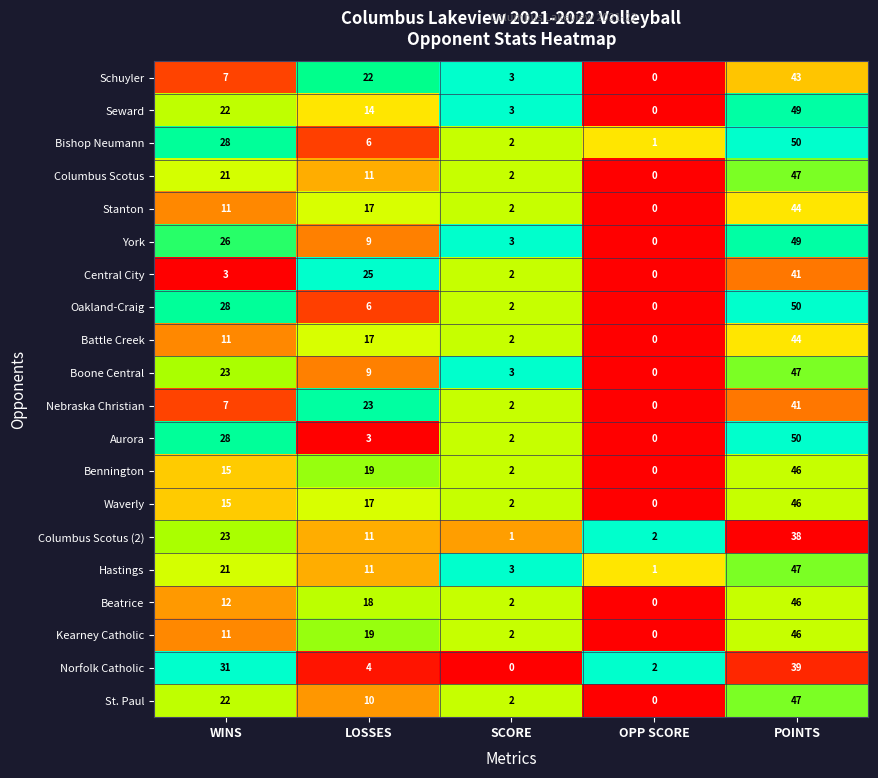

Is the value of Waverly at LOSSES greater than the value of Oakland-Craig at OPP SCORE?

Yes